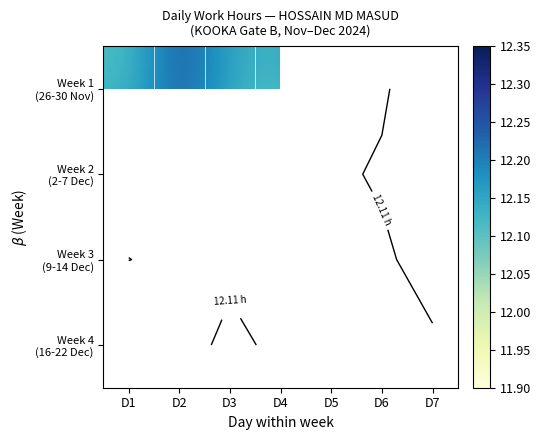

At how many categories does at least one series exceed 12?

6